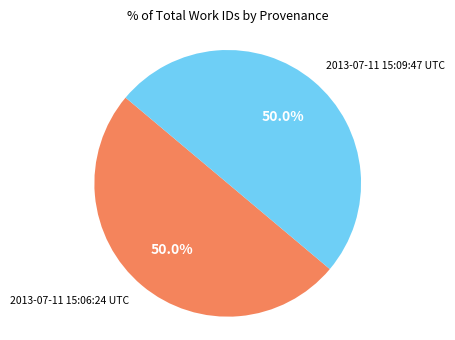

Which slice is the largest?

2013-07-11 15:09:47 UTC